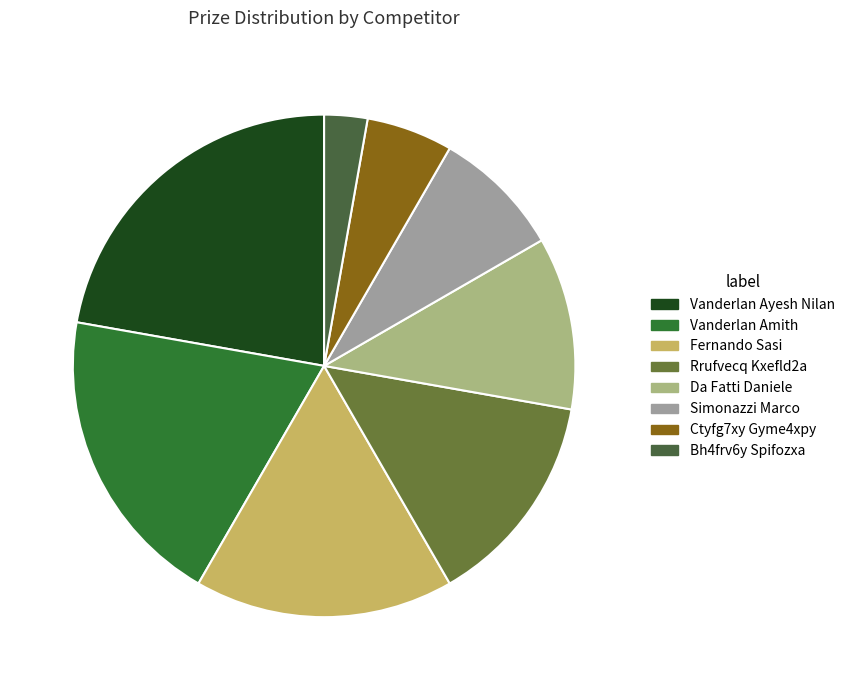

What is the ratio of the value at Vanderlan Ayesh Nilan to the value at Fernando Sasi?

1.3